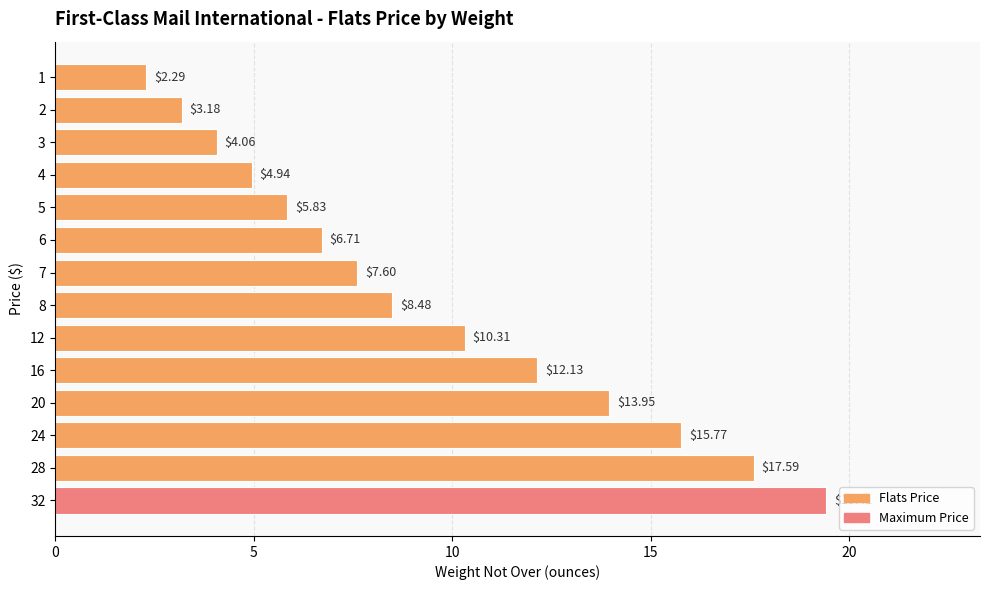

What is the change in value from 2 to 24?

+12.6